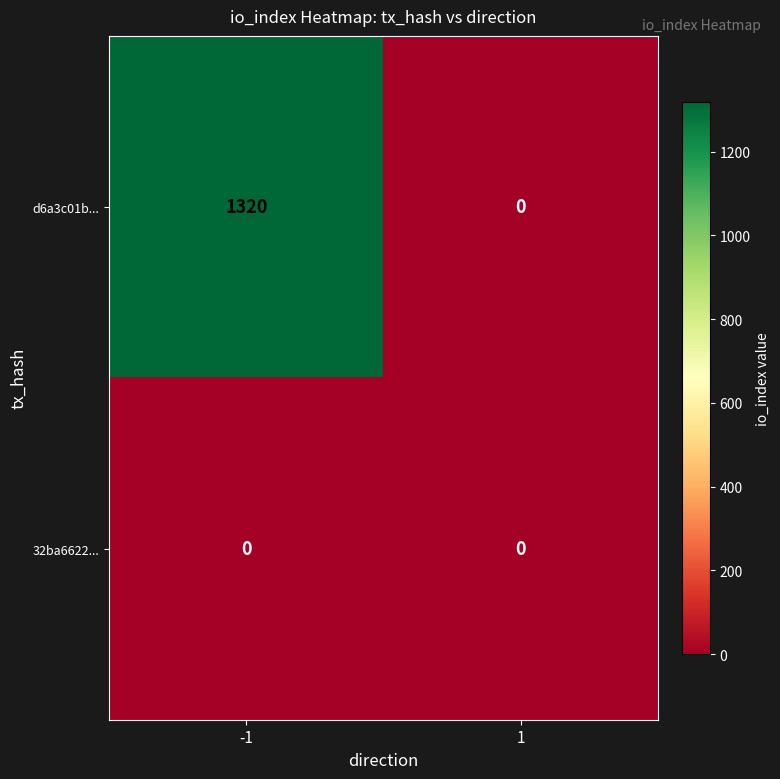

Rank the series by their maximum value, from lowest to highest.

32ba6622..., d6a3c01b...